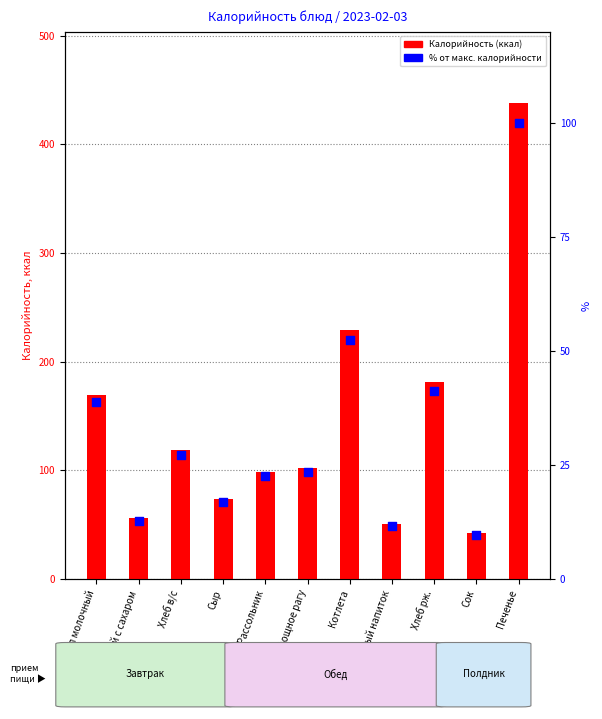

Which series reaches the minimum Y coordinate?

% от макс.